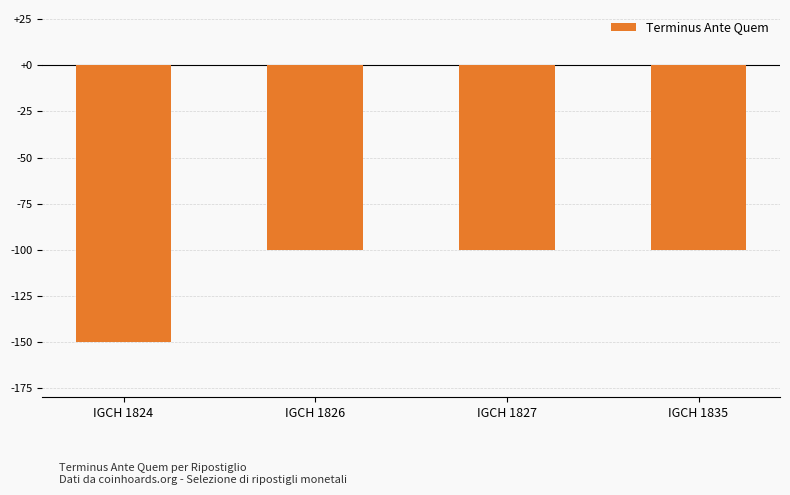

Which category has the lowest value across all series?

IGCH 1824